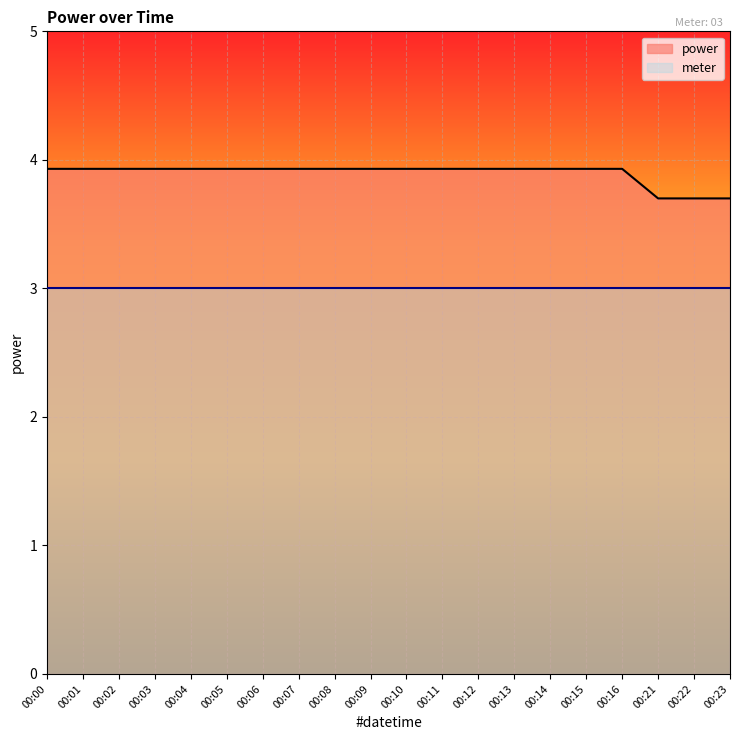

What is the change in value from 00:00 to 00:23?

-0.2